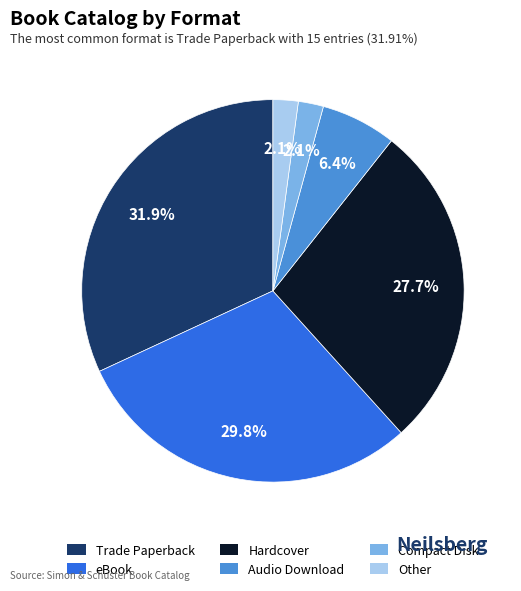

What portion of the pie excludes Trade Paperback?

68.1%